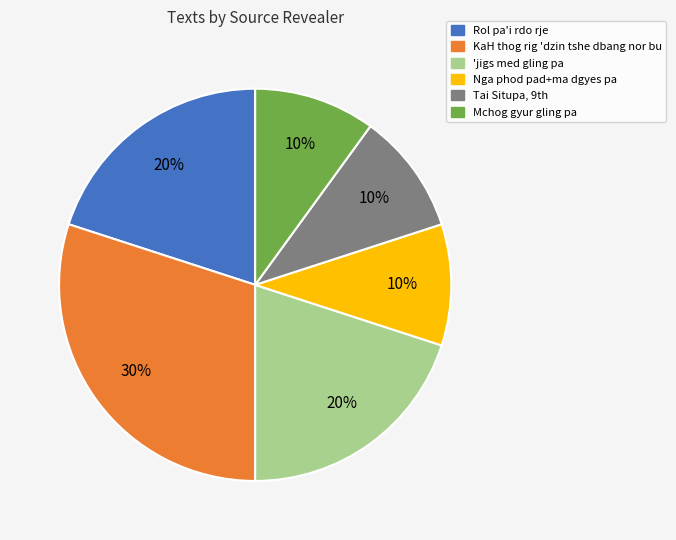

Approximately how many times larger is the value at Rol pa'i rdo rje compared to Mchog gyur gling pa?

2.0